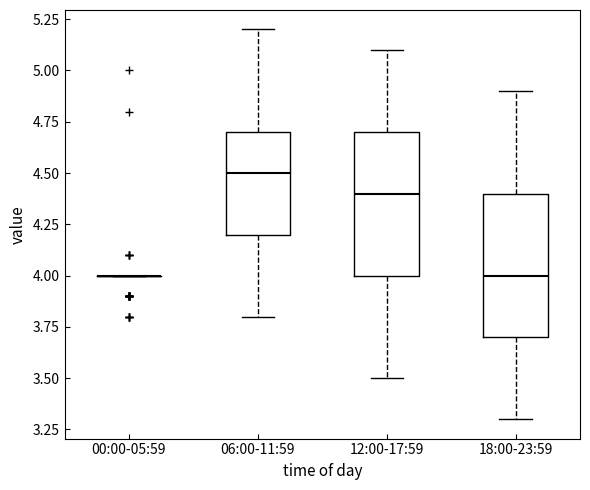

Reading left to right, transcribe this box plot: for each box, give where its median line is, the range the box spans, and where its two whiskers end, as read against the y-axis. The values are not printed on the chart, so give them approximately, as read against the axis.

00:00-05:59: box collapsed to a line at 4.0, whiskers 4.0 to 4.0
06:00-11:59: median 4.5, box 4.2 to 4.7, whiskers 3.8 to 5.2
12:00-17:59: median 4.4, box 4.0 to 4.7, whiskers 3.5 to 5.1
18:00-23:59: median 4.0, box 3.7 to 4.4, whiskers 3.3 to 4.9